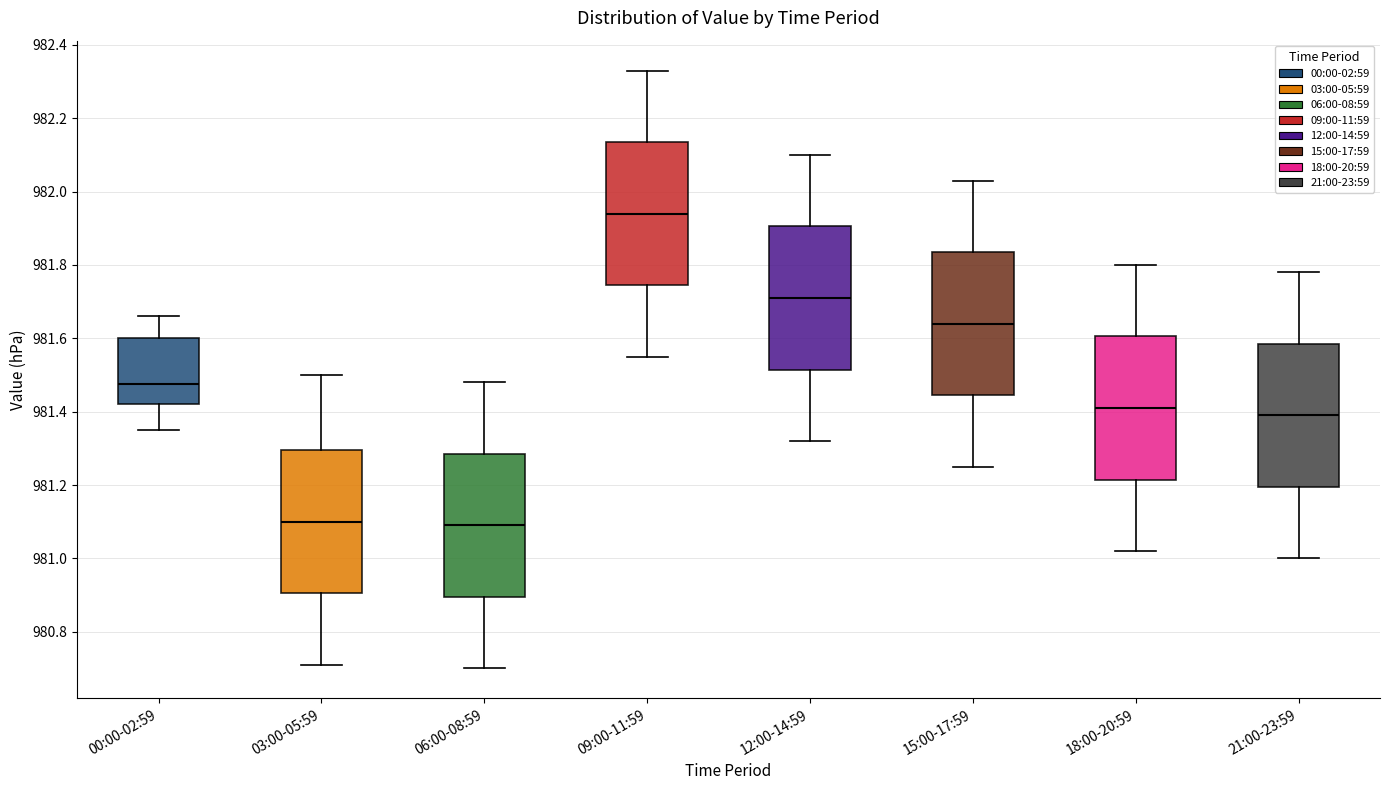

Which box's median line is the highest?

09:00-11:59